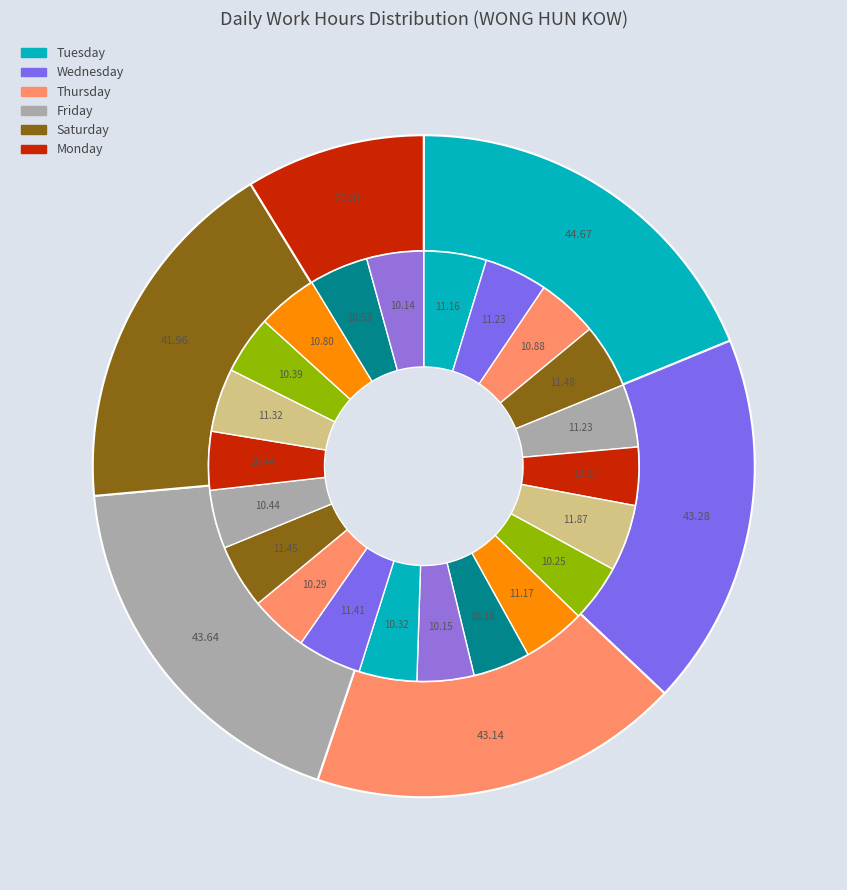

Count the number of slices in the pie.

22